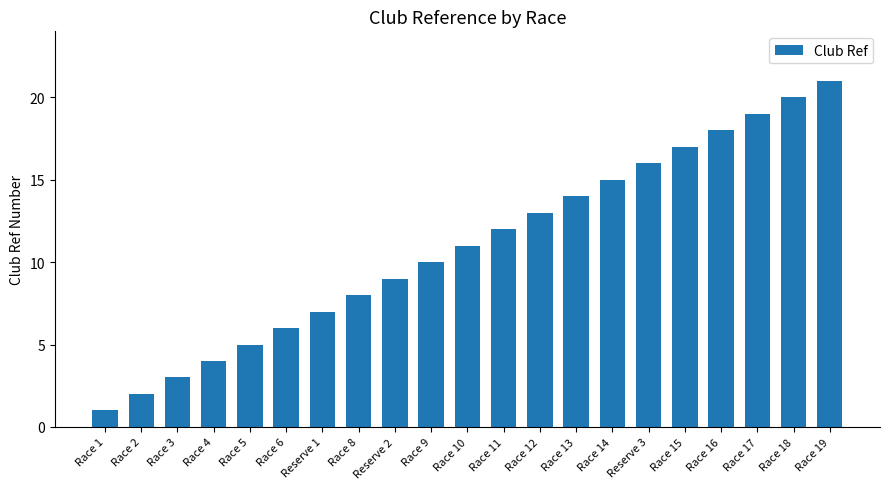

What is the minimum value shown in the chart?

1